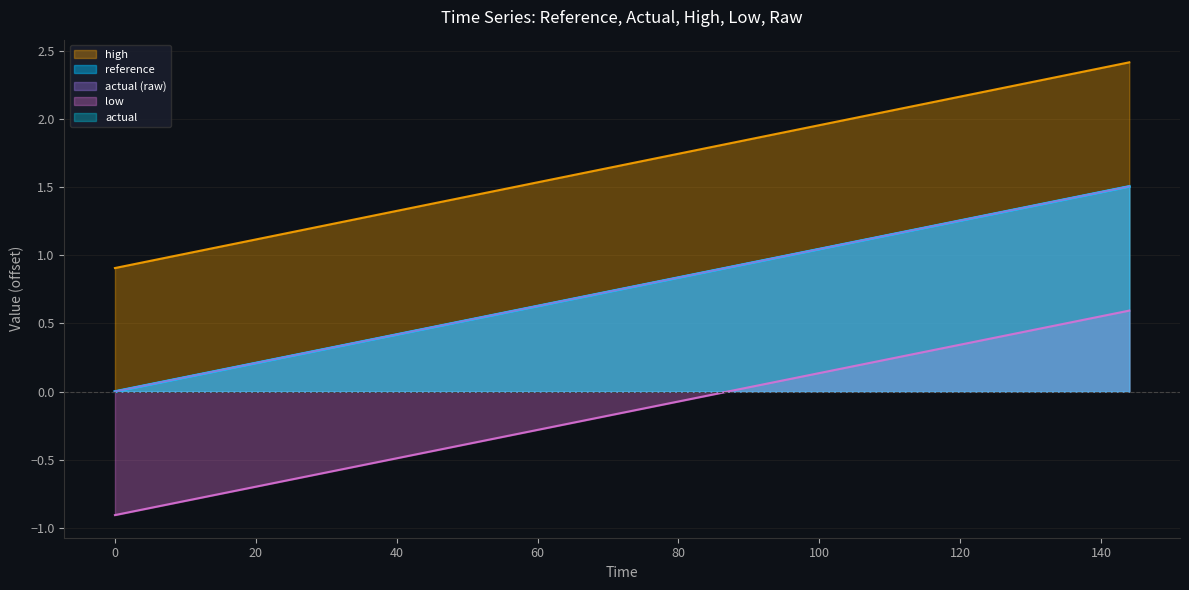

The high series shows 1.3 at 115.2. True or false?

False